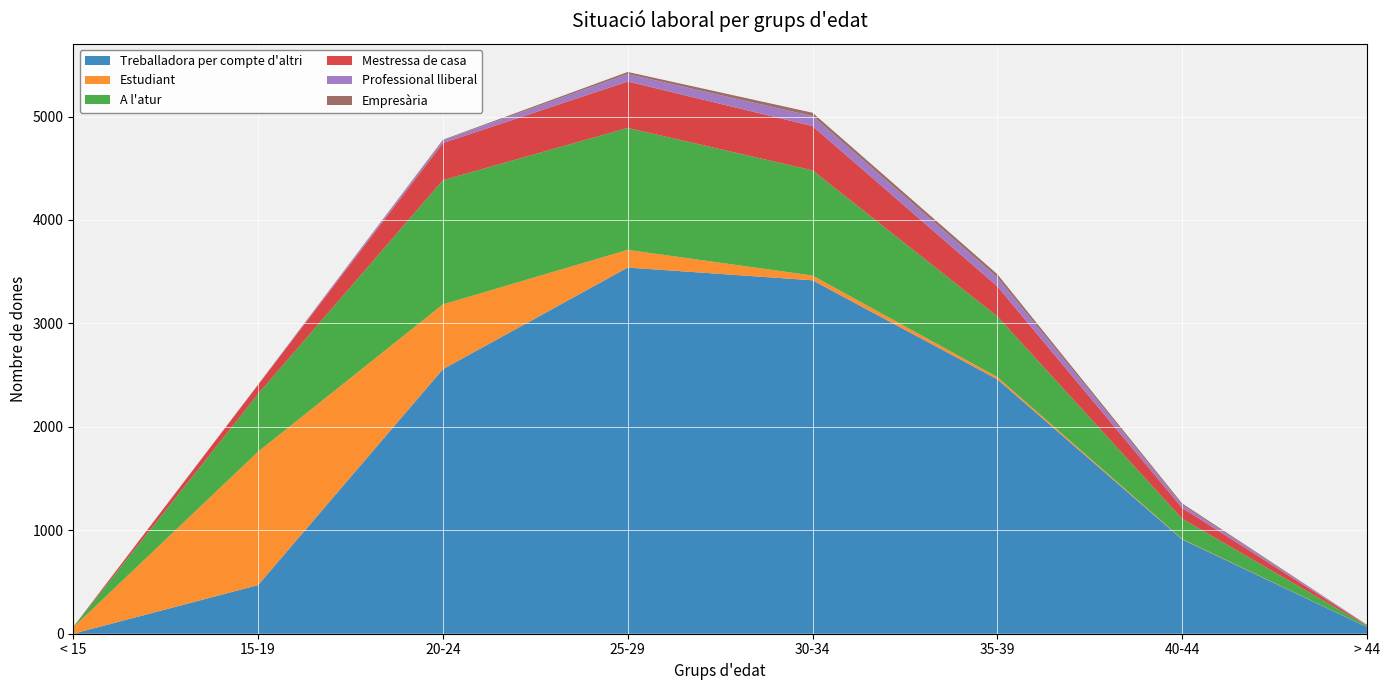

Reading left to right, extract all data points from this chart.

Treballadora per compte d'altri: 0	470	2557	3540	3417	2460	912	64
Estudiant: 62	1290	627	171	46	22	4	1
A l'atur: 4	558	1201	1179	1017	586	196	12
Mestressa de casa: 0	88	359	449	428	291	105	5
Professional lliberal: 0	3	26	72	97	86	29	4
Empresària: 0	1	6	20	32	31	14	1